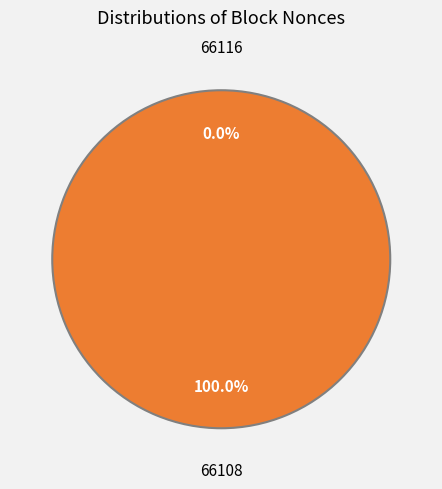

To the nearest percent, what percentage of the pie is 66108?

100%